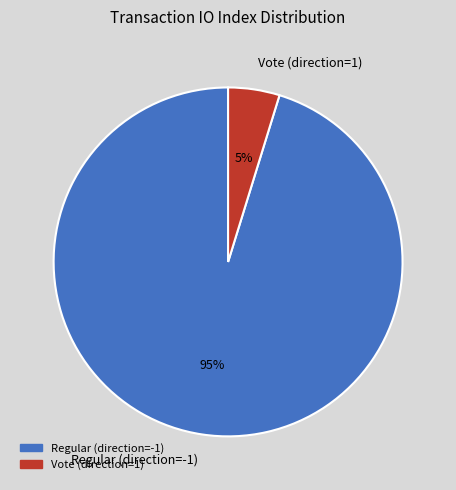

Which category has the smallest portion of the pie?

Vote (direction=1)